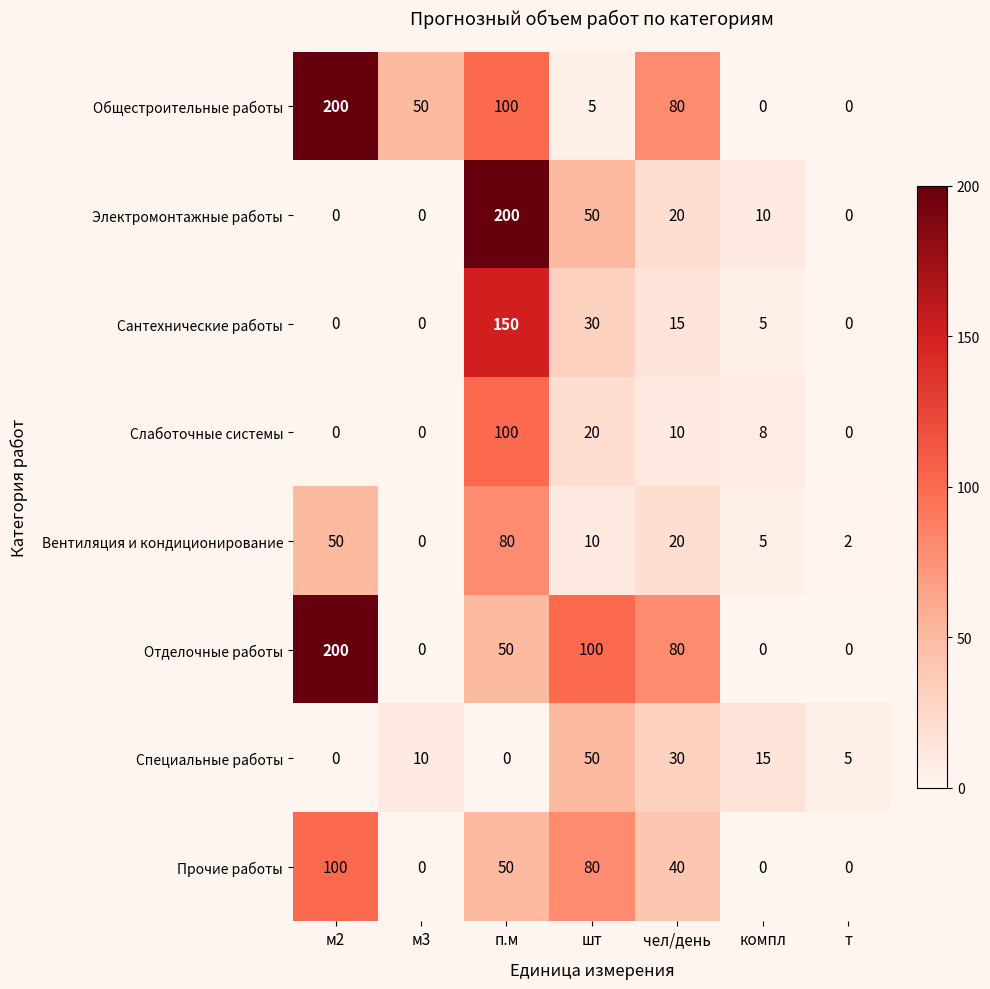

True or false: Вентиляция и кондиционирование has a value of 3 at шт.

False